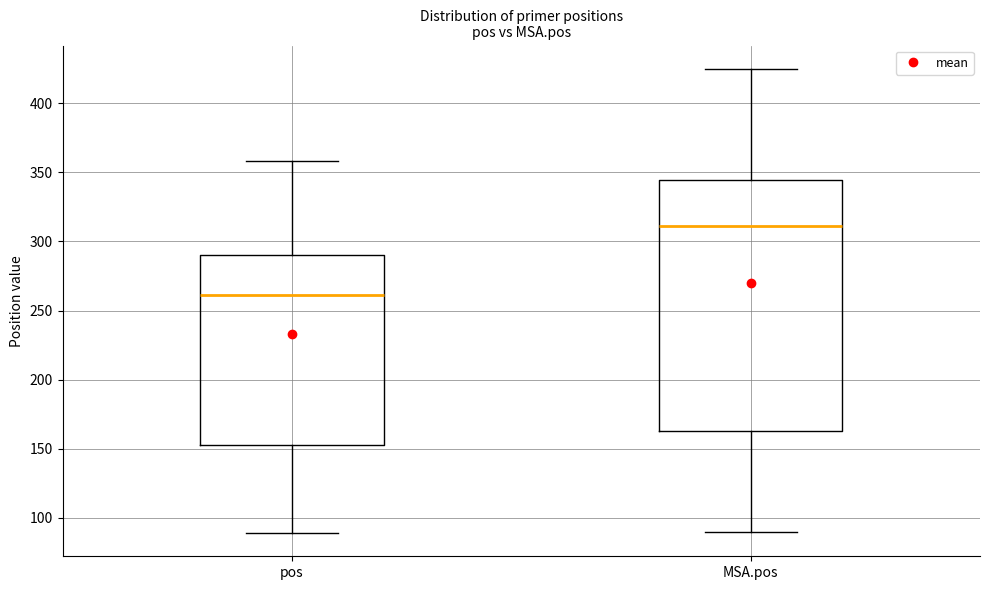

Where does the upper whisker of the box for pos end on the y-axis? The values are not printed on the chart, so give them approximately, as read against the axis.

360